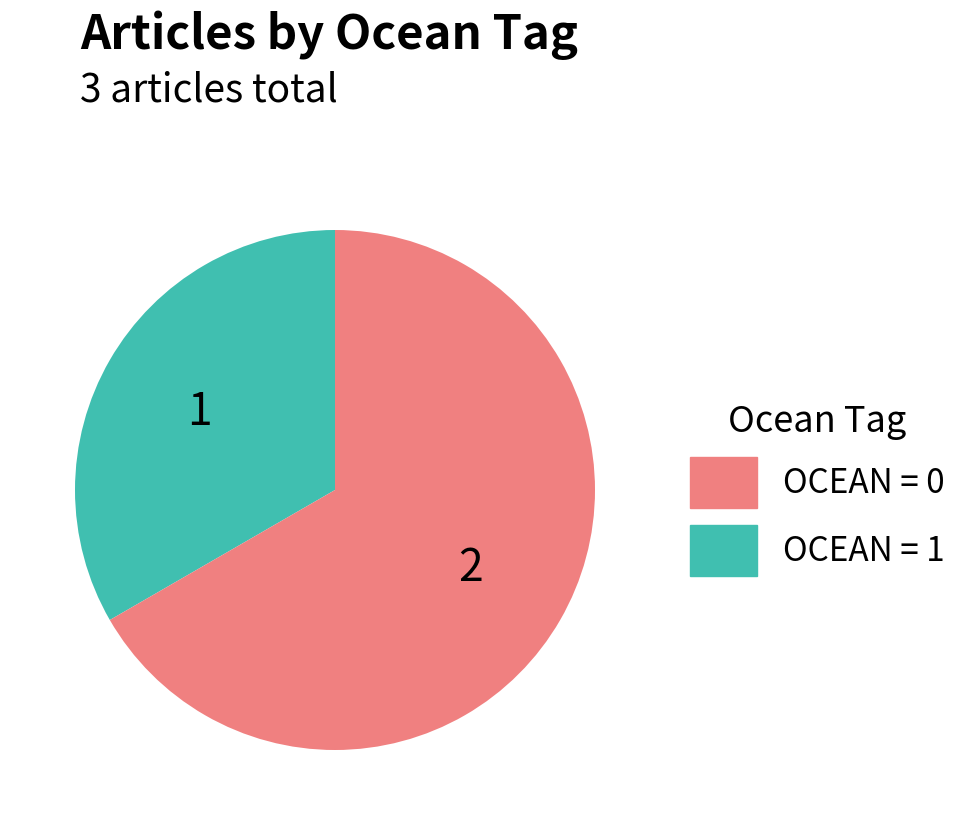

Is there any slice that represents more than half of the pie?

Yes